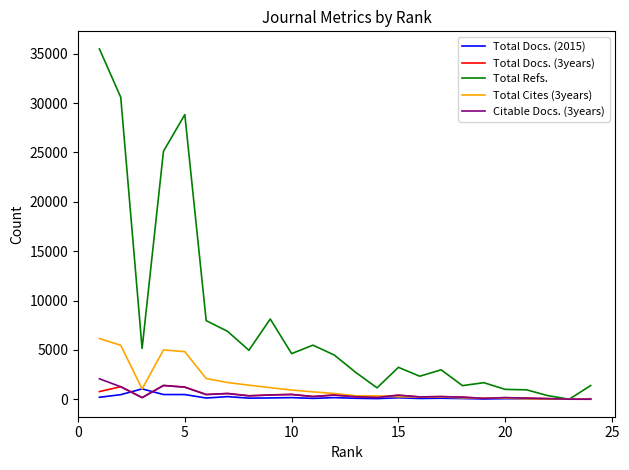

How many lines are shown in the chart?

5